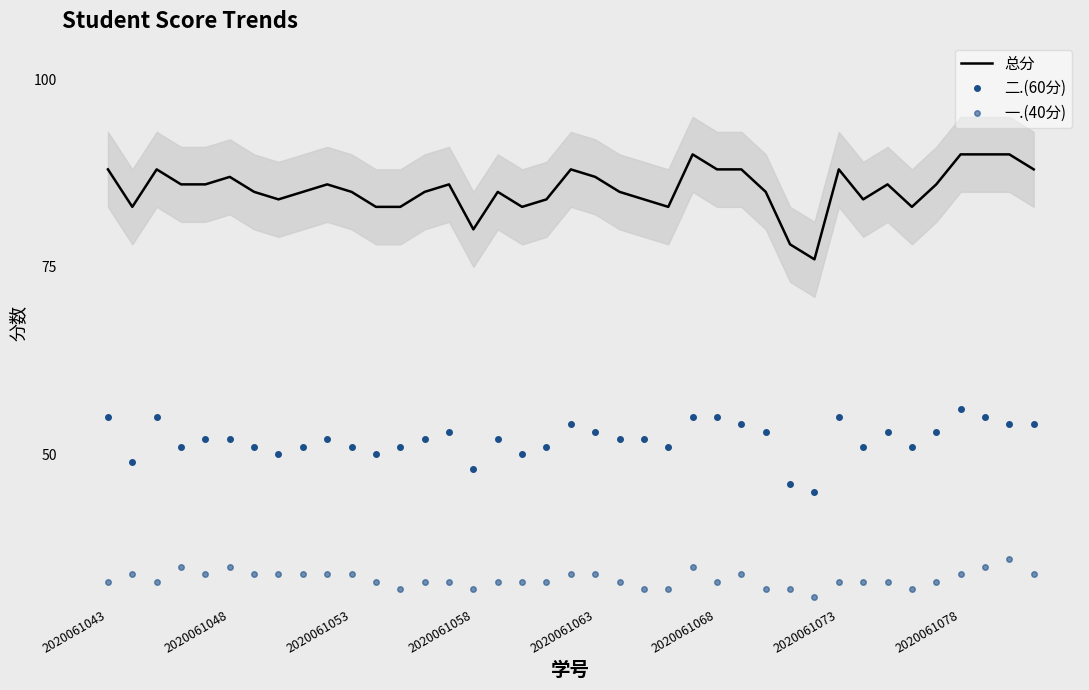

List the series in order of their peak value, lowest first.

一.(40分), 二.(60分), 总分